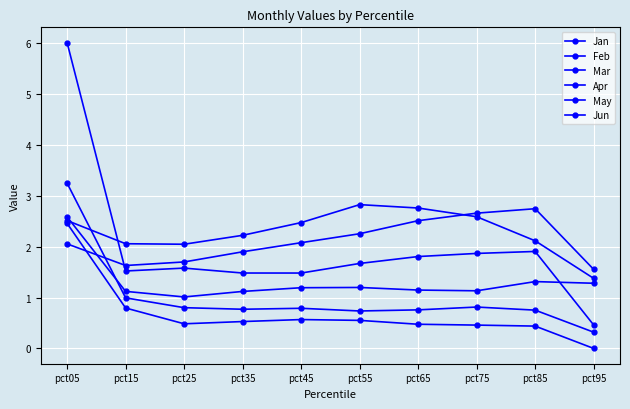

Which series has the largest total across all categories?

Apr